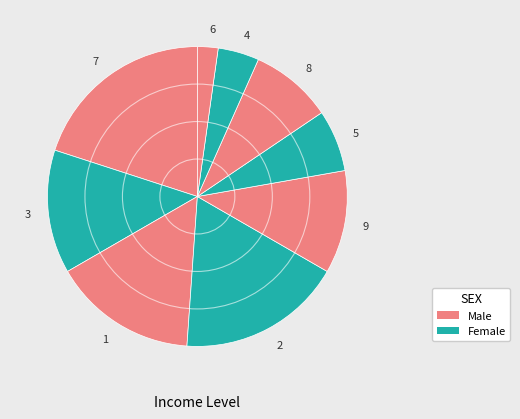

Is there a majority slice in this chart?

No